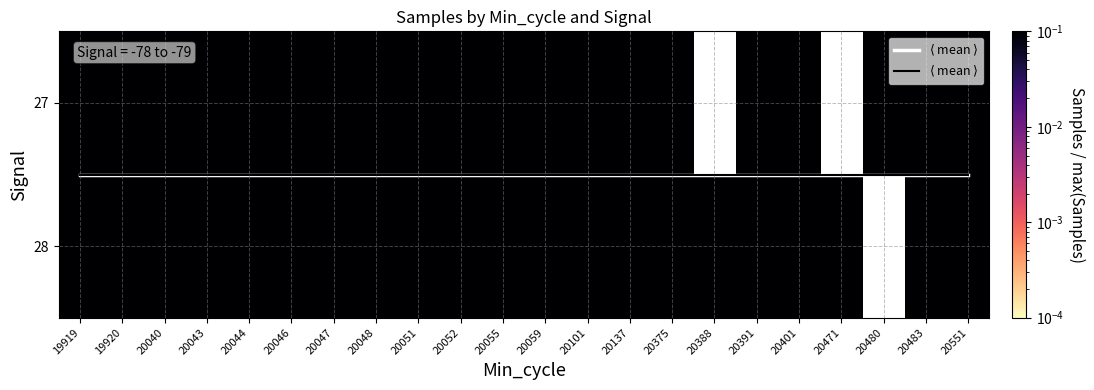

The value of 27 at 20040 is 1.6. True or false?

False